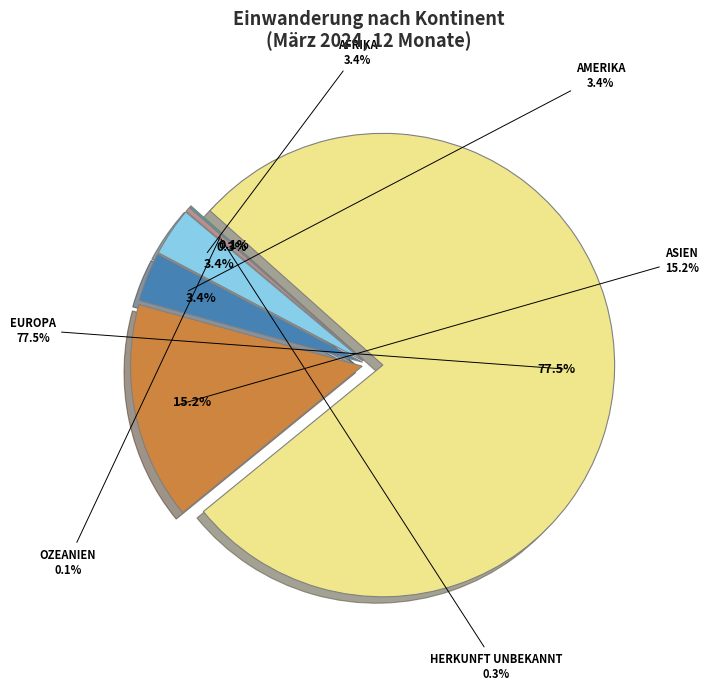

What percentage is the Afrika slice, to the nearest percent?

3%